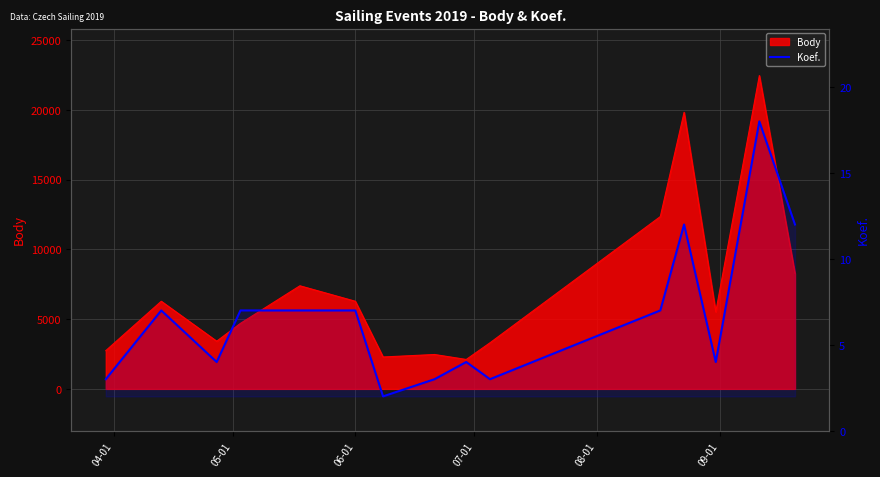

How many points are higher than both their immediate neighbors (excluding endpoints)?

4